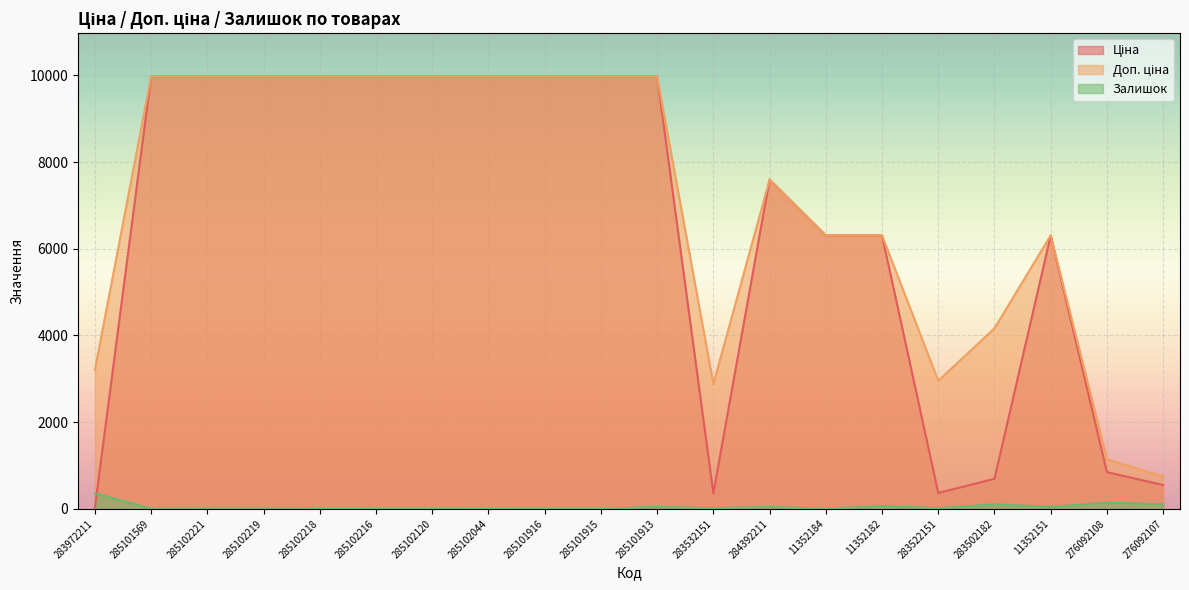

What is the total value across all series at 276092107?

1405.5